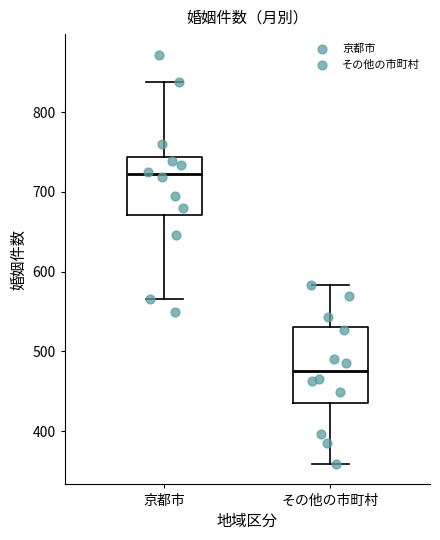

Reading left to right, transcribe this box plot: for each box, give where its median line is, the range the box spans, and where its two whiskers end, as read against the y-axis. The values are not printed on the chart, so give them approximately, as read against the axis.

京都市: median 720, box 670 to 740, whiskers 570 to 840
その他の市町村: median 480, box 440 to 530, whiskers 360 to 580